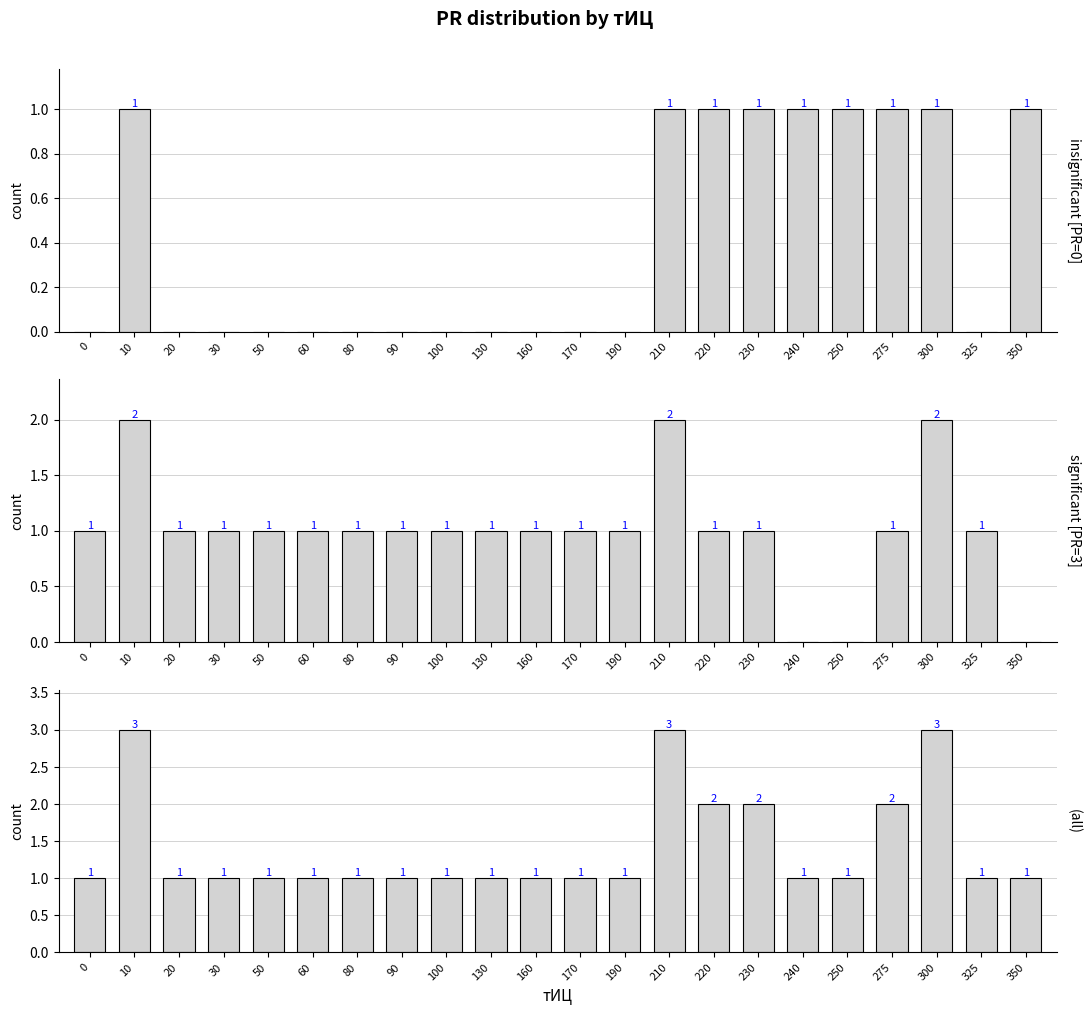

Does the chart contain stacked bars?

No